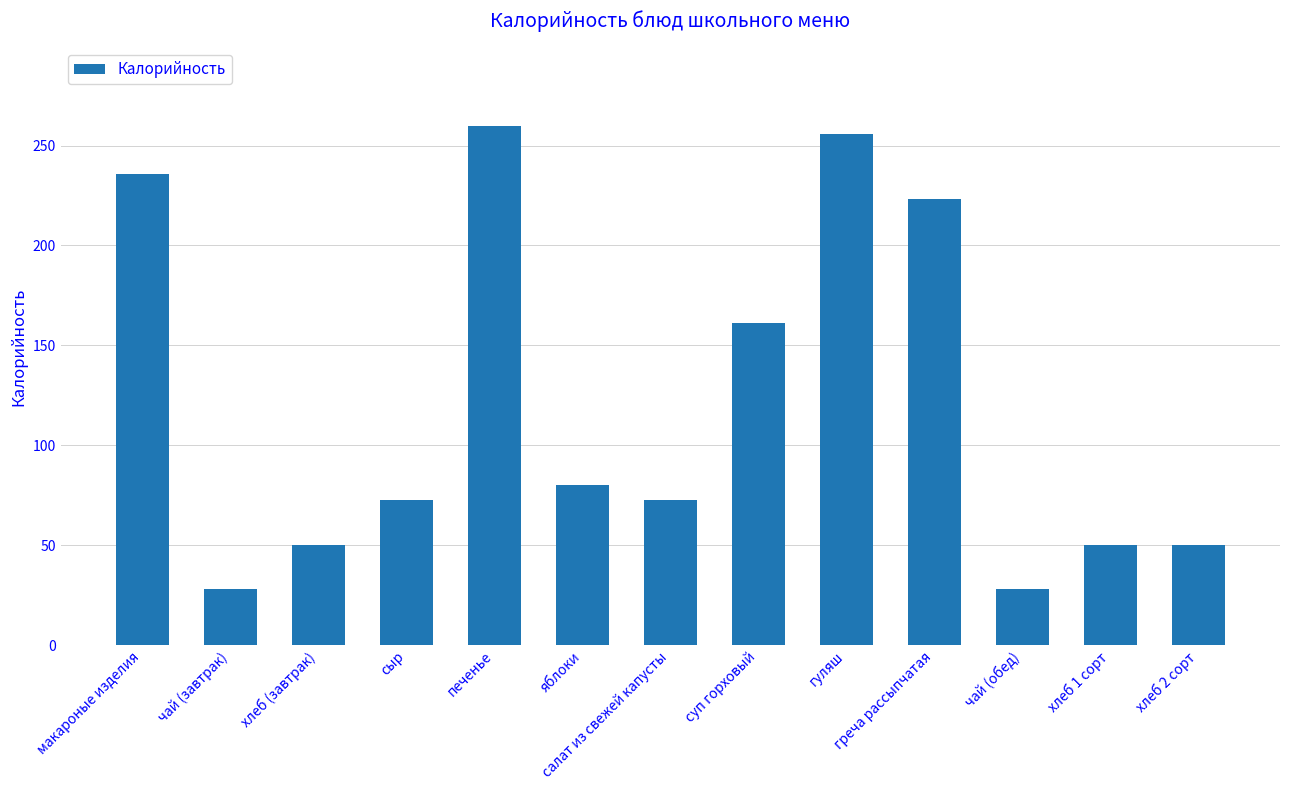

Where is the data nearest to the value 144?

суп горховый